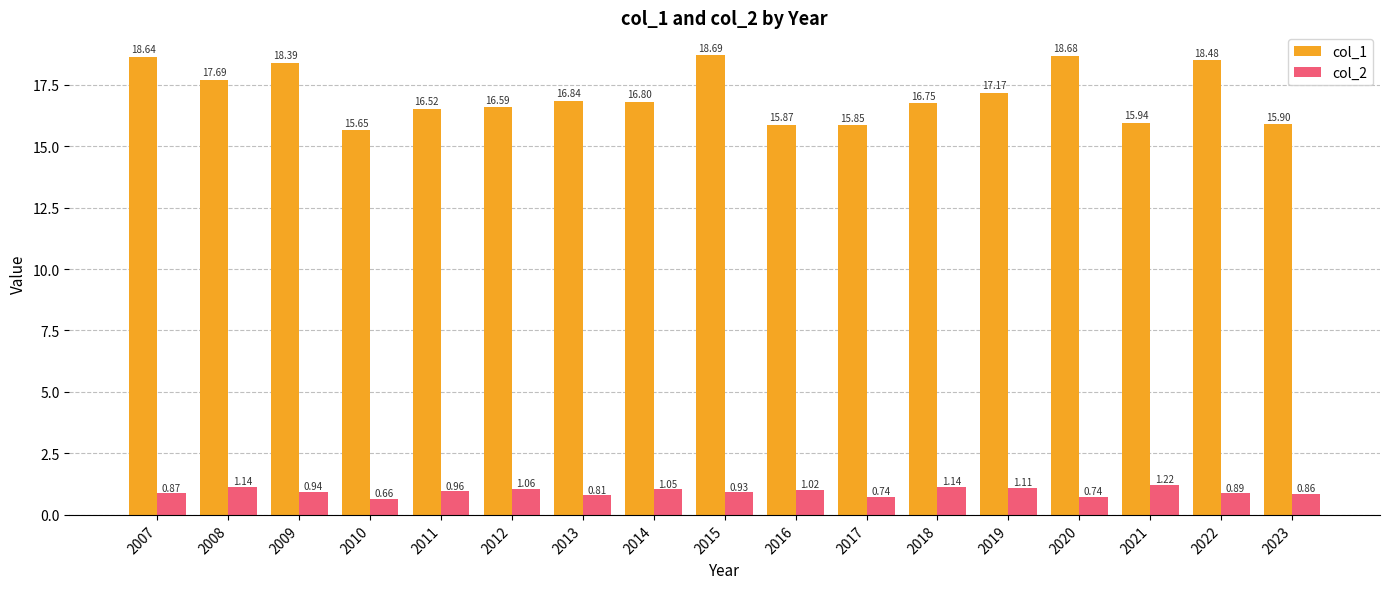

At which category does the chart reach its peak across all series?

2015